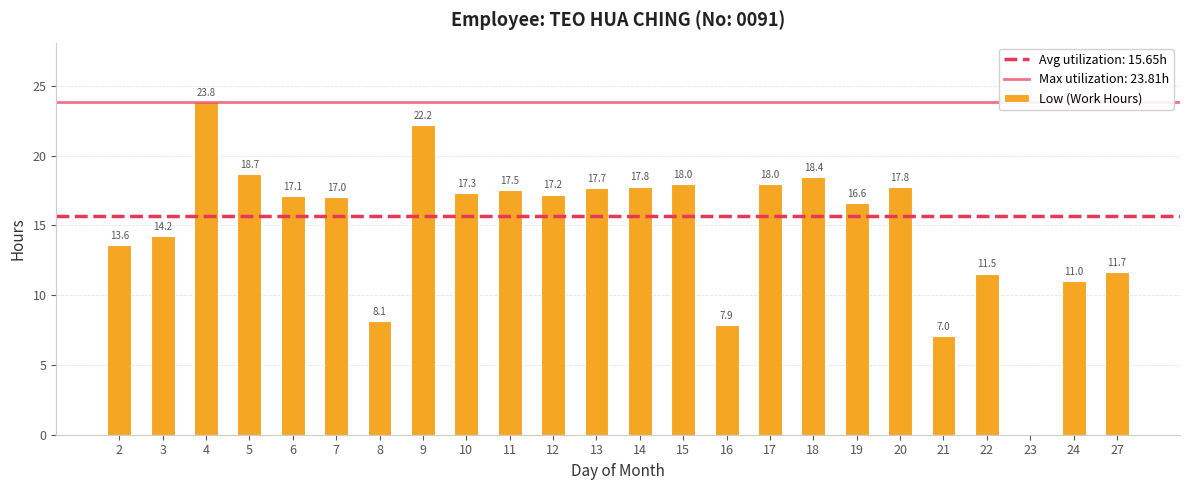

The value at 24 is 2.9. True or false?

False